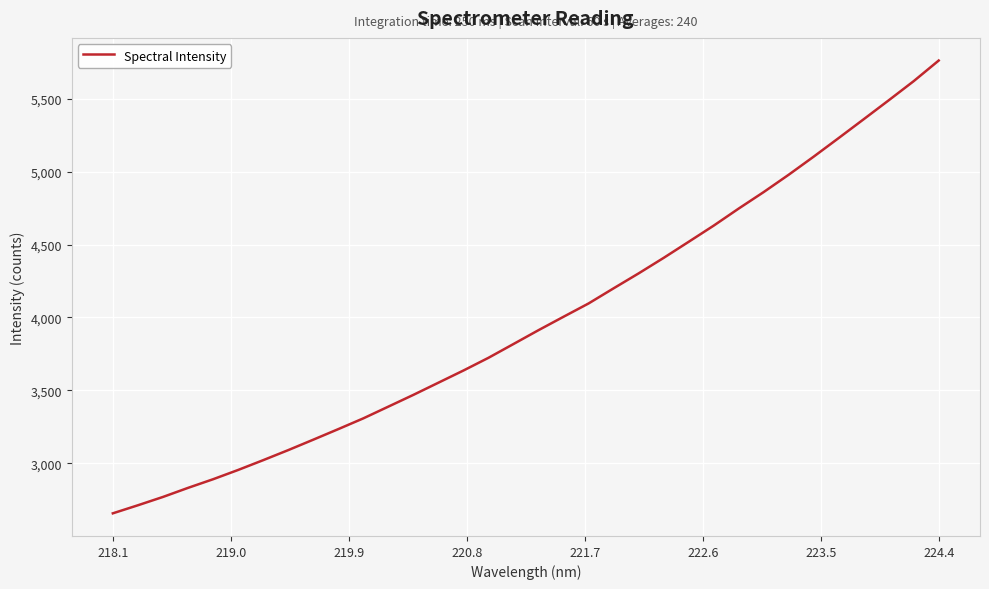

What is the minimum value shown in the chart?

2656.8